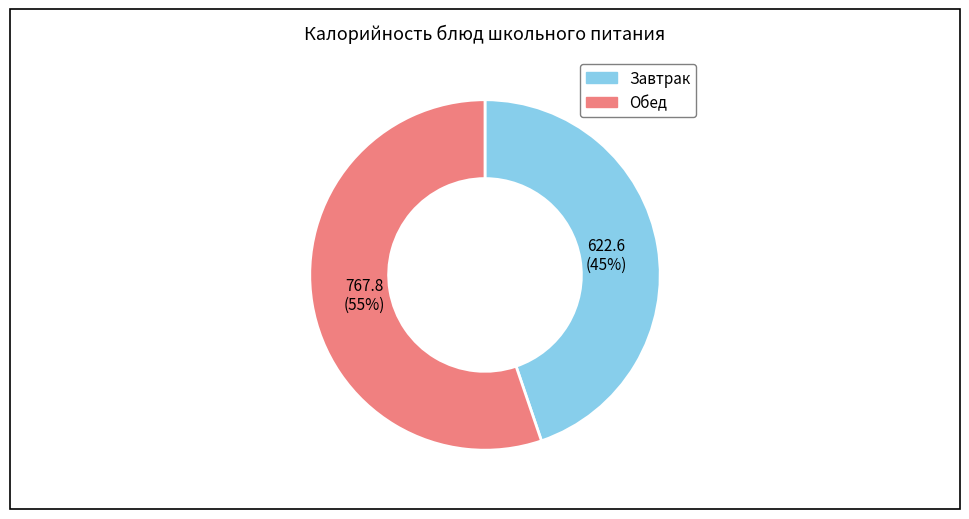

Is there a majority slice in this chart?

Yes